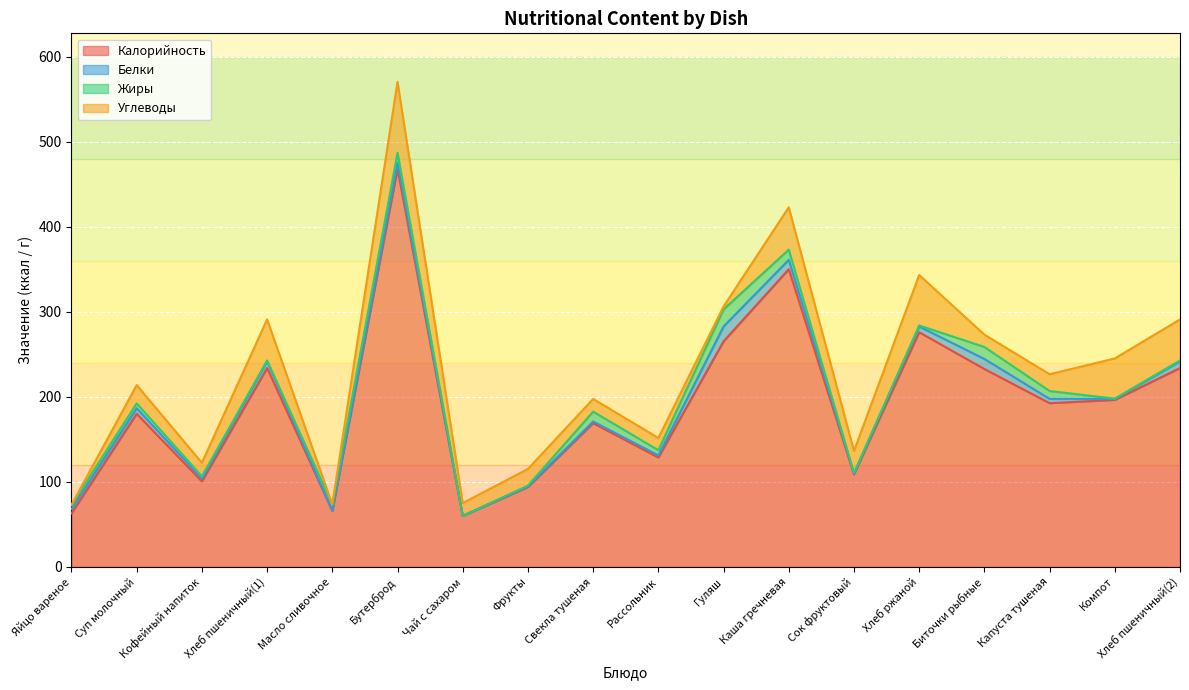

Reading left to right, extract all data points from this chart.

Калорийность: 63.0	180.0	100.6	233.8	66.0	468.0	60.0	94.0	169.0	128.7	265.2	350.0	108.9	275.9	232.7	192.5	196.4	233.8
Белки: 5.1	6.6	3.2	7.9	0.1	7.2	0.1	0.8	2.0	2.4	17.5	11.1	0.9	6.7	11.8	5.1	1.2	7.9
Жиры: 4.6	5.7	2.7	1.0	7.2	11.6	0.0	0.8	11.6	6.1	20.1	11.9	0.4	1.3	14.1	9.2	0.3	1.0
Углеводы: 0.3	21.6	15.9	48.3	0.1	83.5	15.0	19.6	14.9	14.4	3.5	49.8	26.1	59.3	14.5	19.7	47.3	48.3